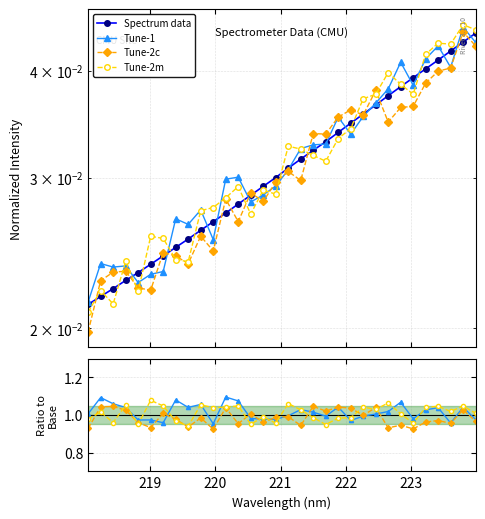

What is the value of the Tune-2c point at the 26th from the left?

0.9